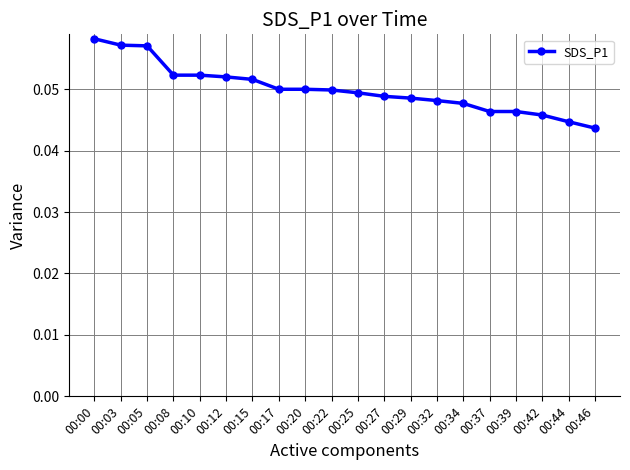

Which has a higher value, 00:34 or 00:15?

00:15